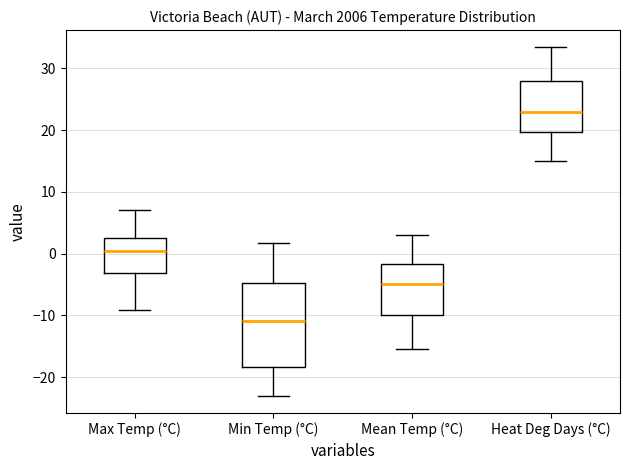

Where does the upper whisker of the box for Max Temp (°C) end on the y-axis? The values are not printed on the chart, so give them approximately, as read against the axis.

7